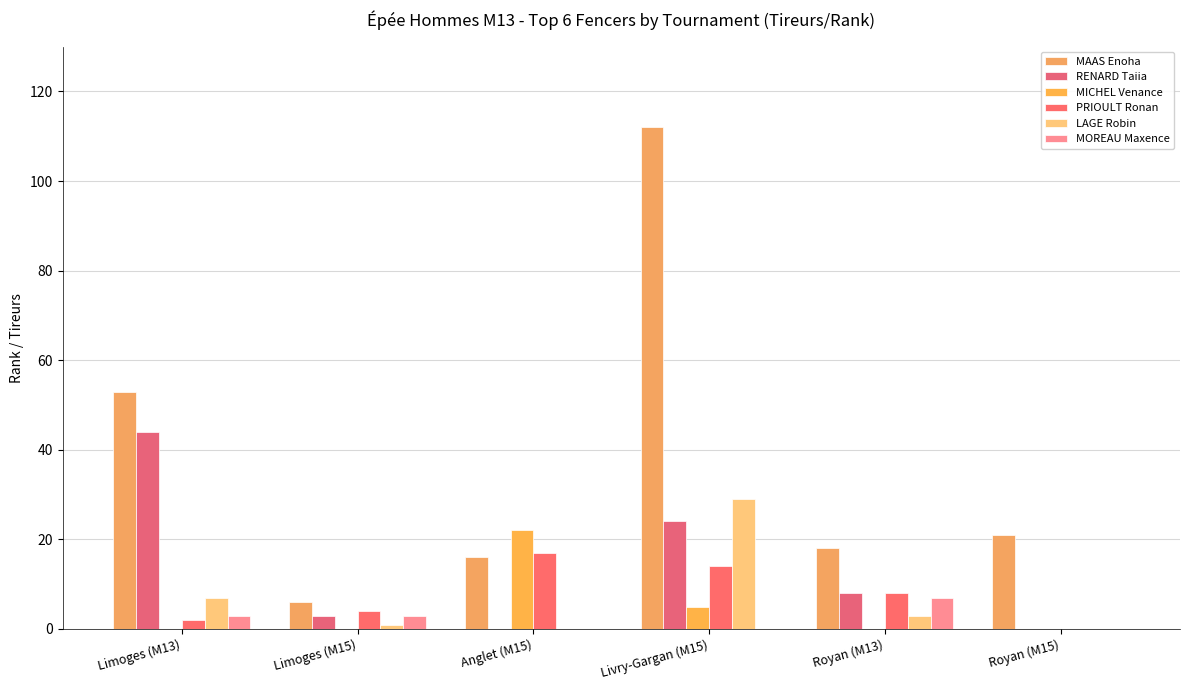

Count the number of data series in this chart.

6